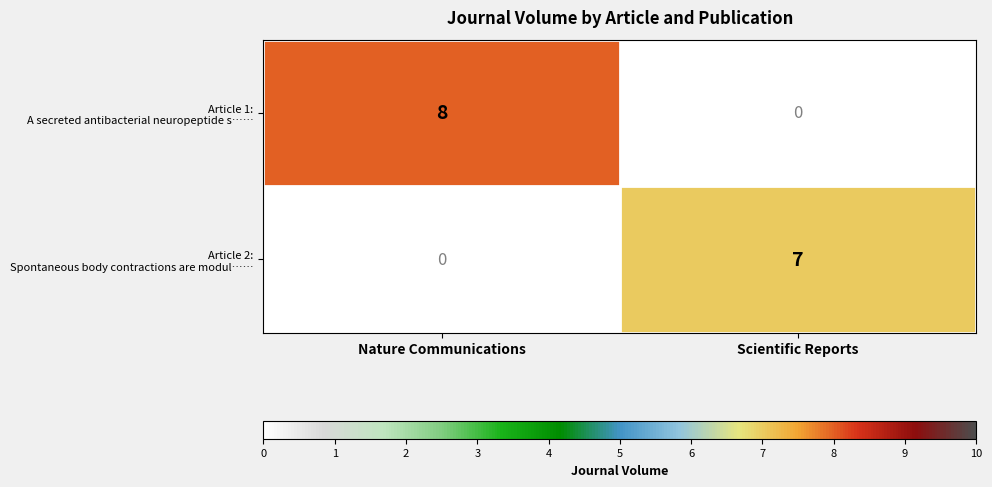

What is the maximum value shown in the chart?

8